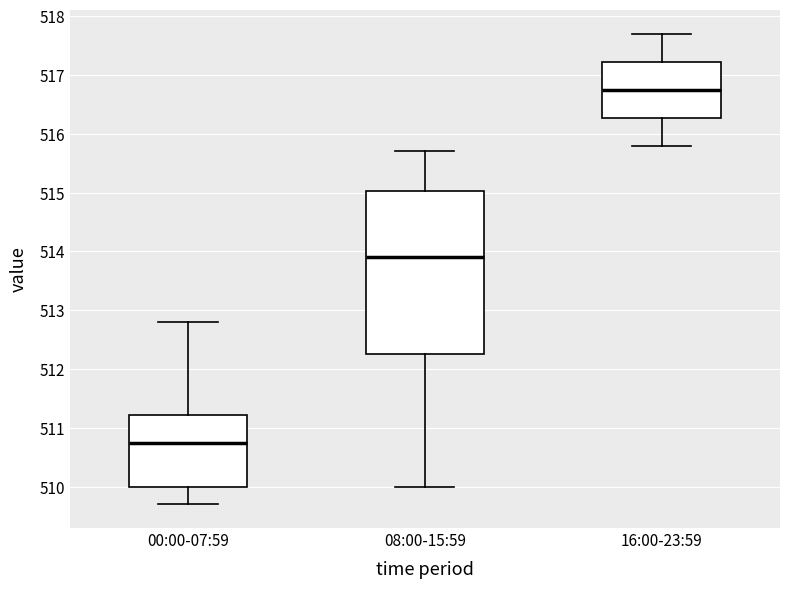

Reading left to right, read every box against the y-axis: the position of its median line, the range the box covers, and the ends of its whiskers. The values are not printed on the chart, so give them approximately, as read against the axis.

00:00-07:59: median 510.8, box 510.0 to 511.2, whiskers 509.7 to 512.8
08:00-15:59: median 513.9, box 512.3 to 515.0, whiskers 510.0 to 515.7
16:00-23:59: median 516.8, box 516.3 to 517.2, whiskers 515.8 to 517.7